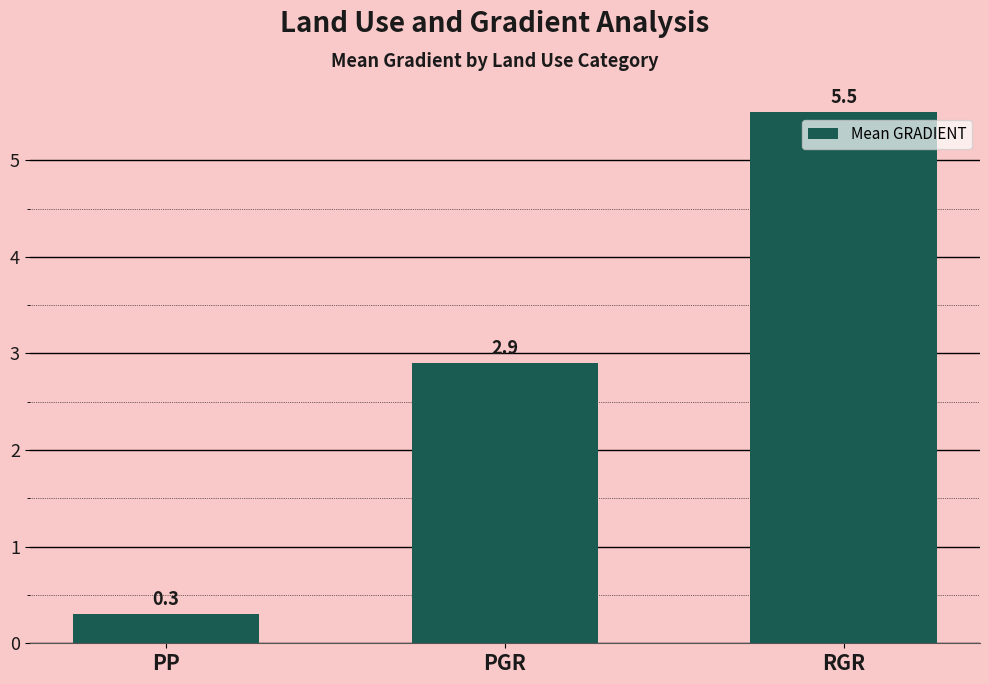

List the labels in order of value, largest first.

RGR, PGR, PP